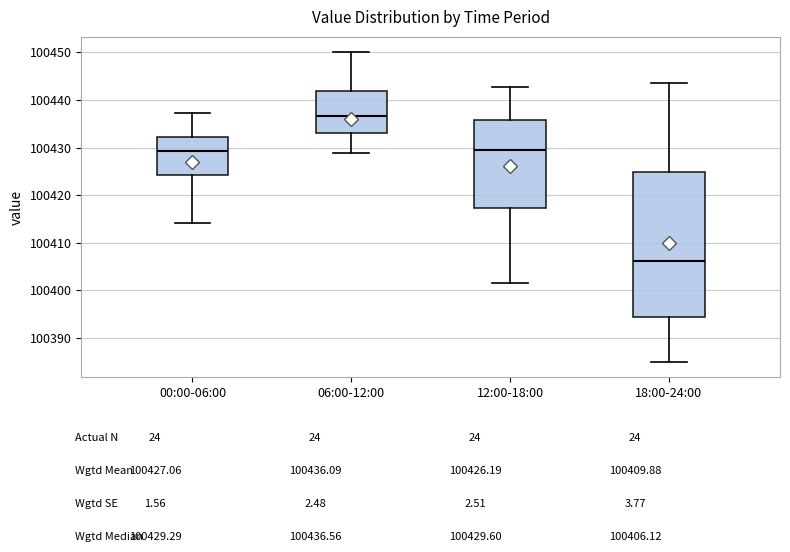

Which box is the tallest, from its lower edge to its upper edge?

18:00-24:00